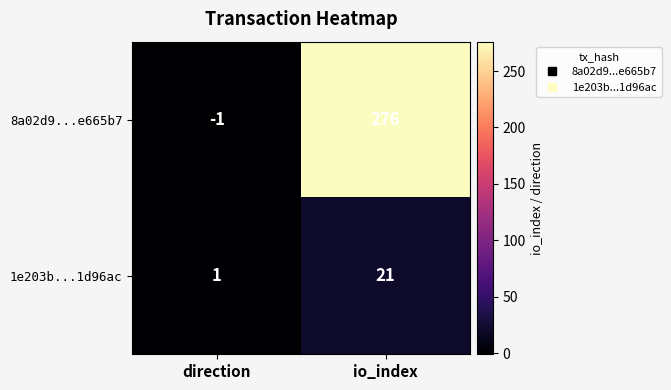

Count the number of categories in the chart.

2